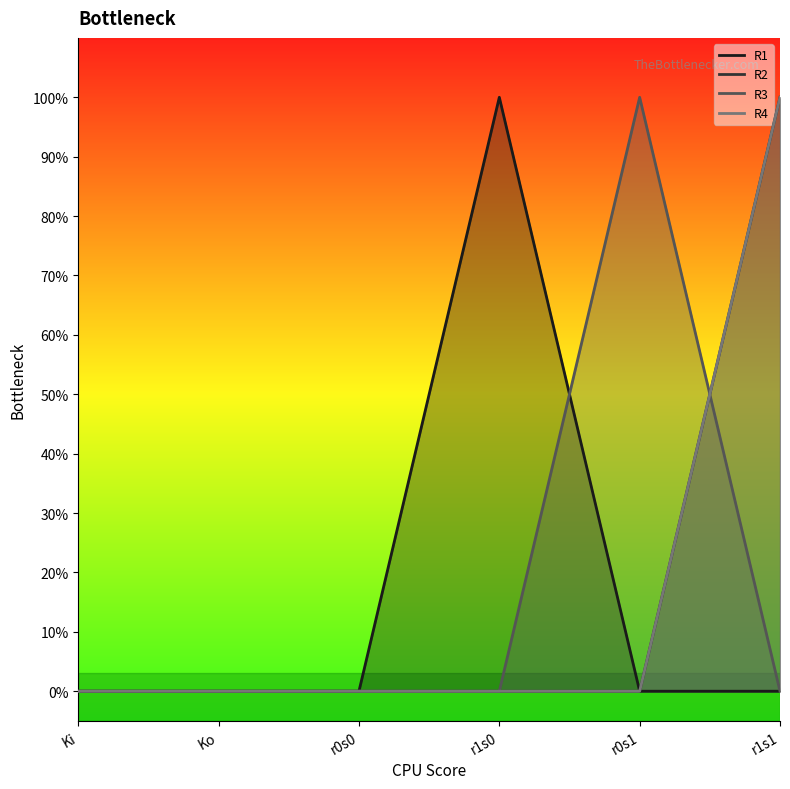

What are all the series names shown in the legend?

R1, R2, R3, R4